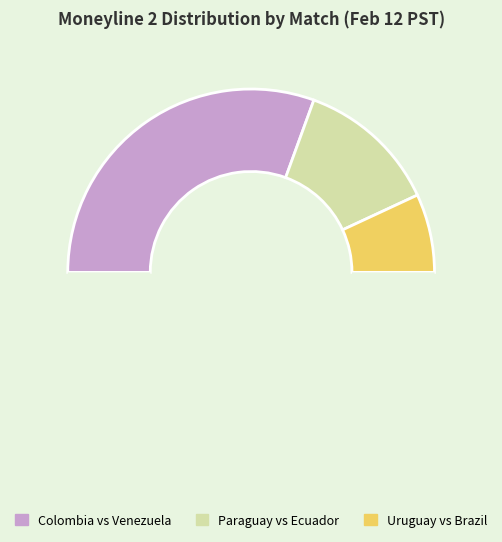

How many slices are in this pie chart?

4